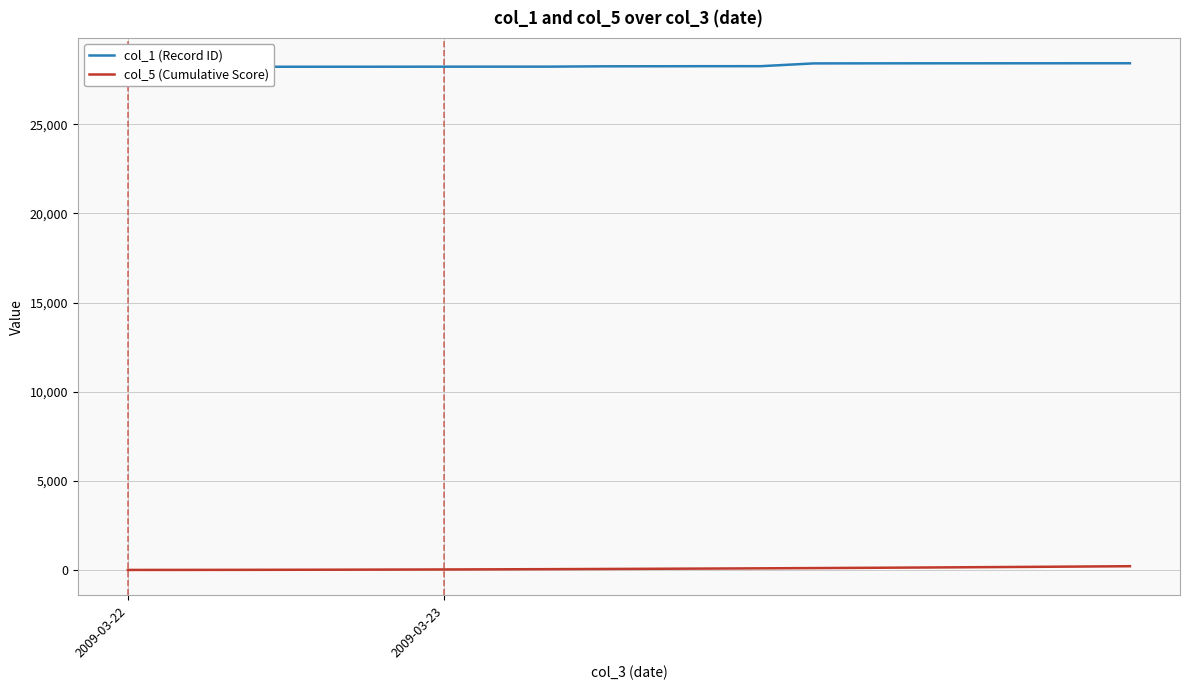

True or false: col_1 (Record ID) and col_5 (Cumulative Score) intersect in this chart.

False